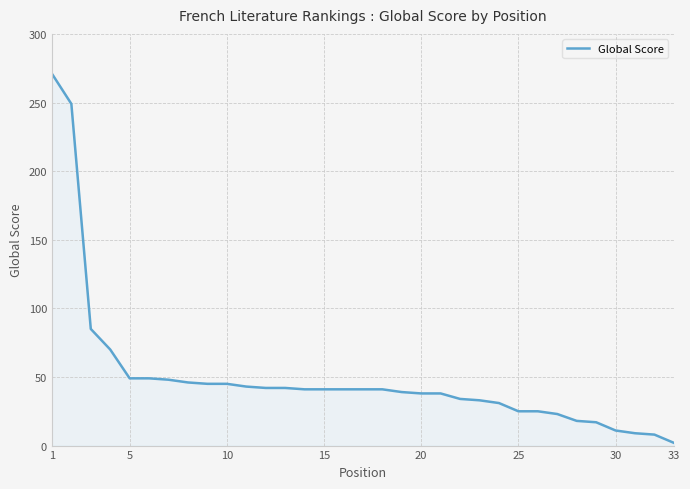

What is the greatest value displayed?

271